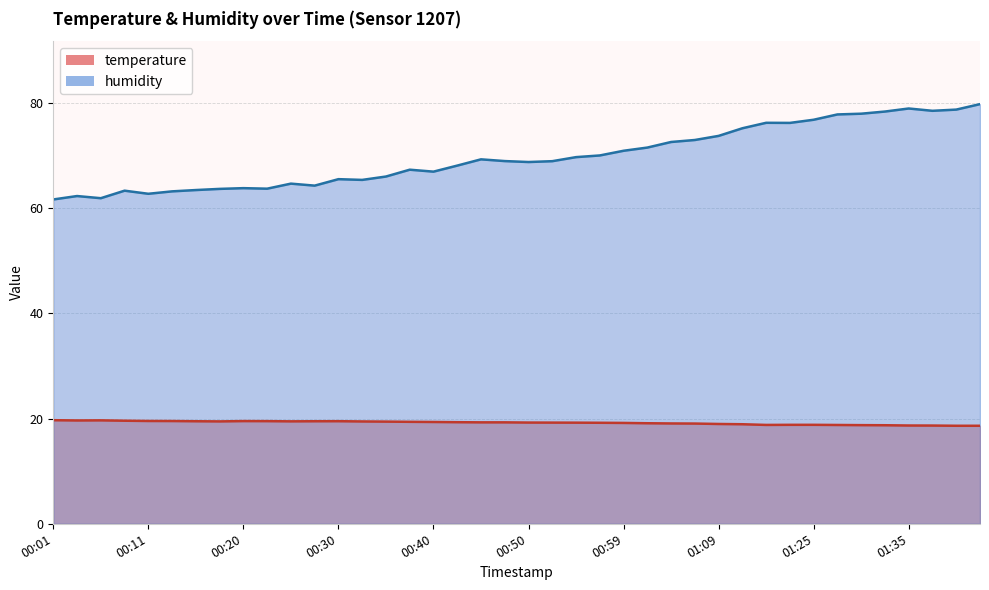

At how many categories does at least one series exceed 59?

40